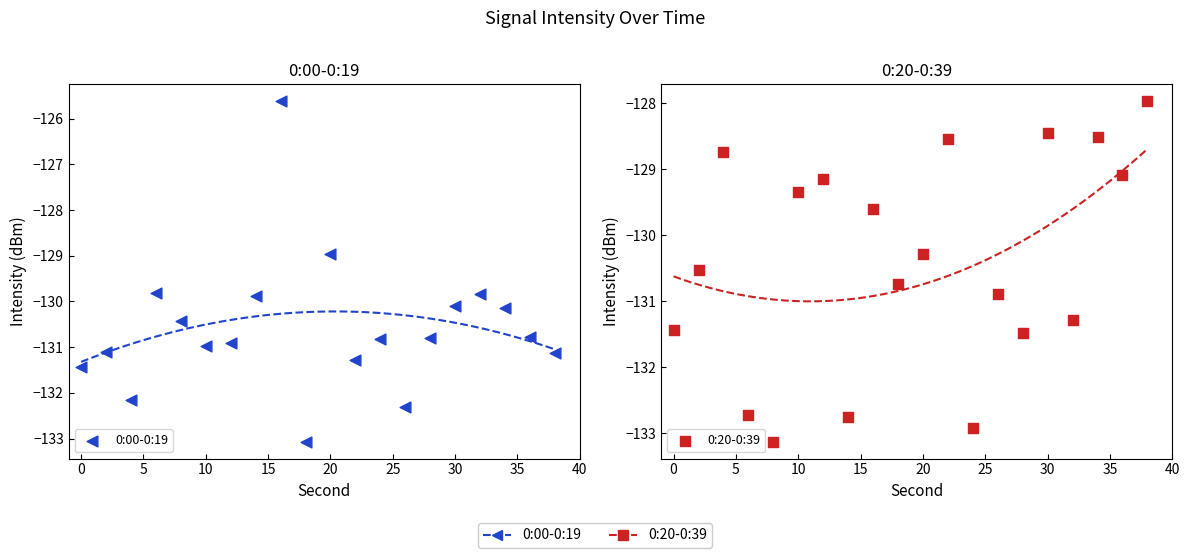

Which series reaches the minimum Y coordinate?

0:20-0:39